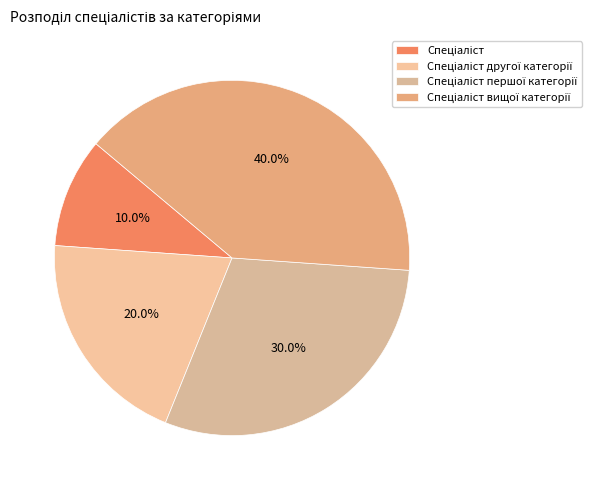

How many segments does this pie chart have?

4